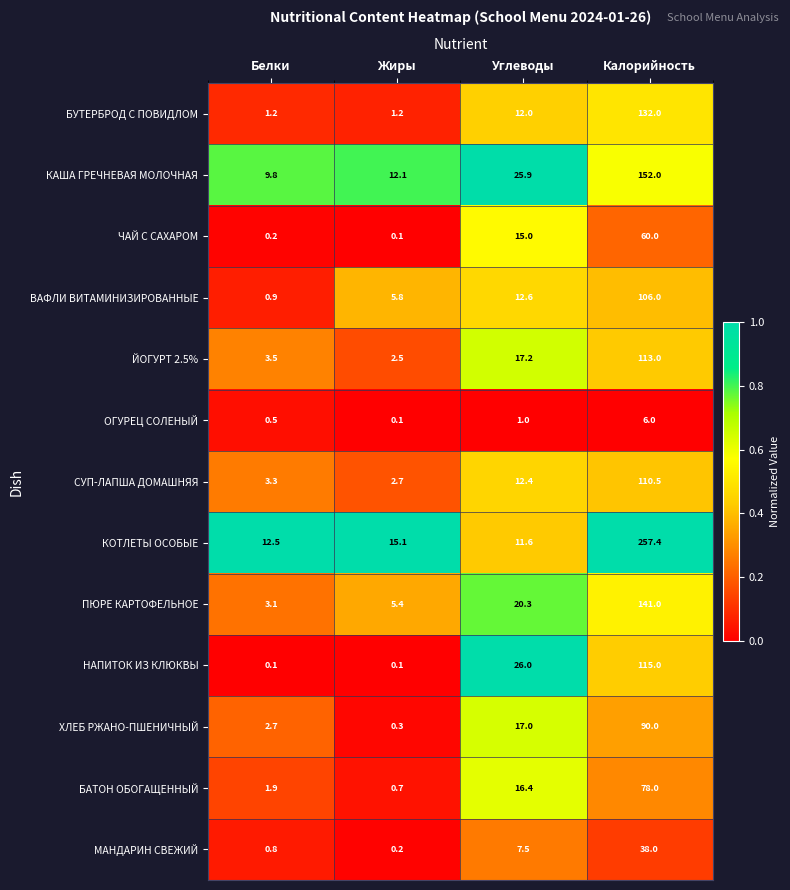

At which category is the sum across all series the highest?

Калорийность